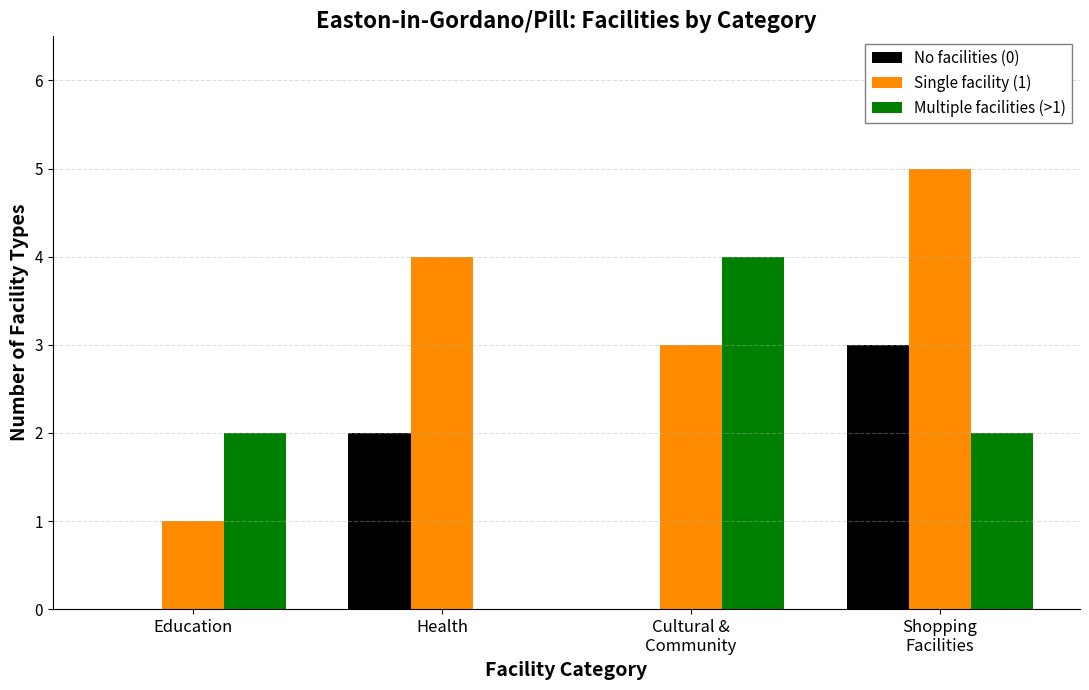

Reading right to left, list all the values displayed in this chart.

No facilities (0): 3	0	2	0
Single facility (1): 5	3	4	1
Multiple facilities (>1): 2	4	0	2